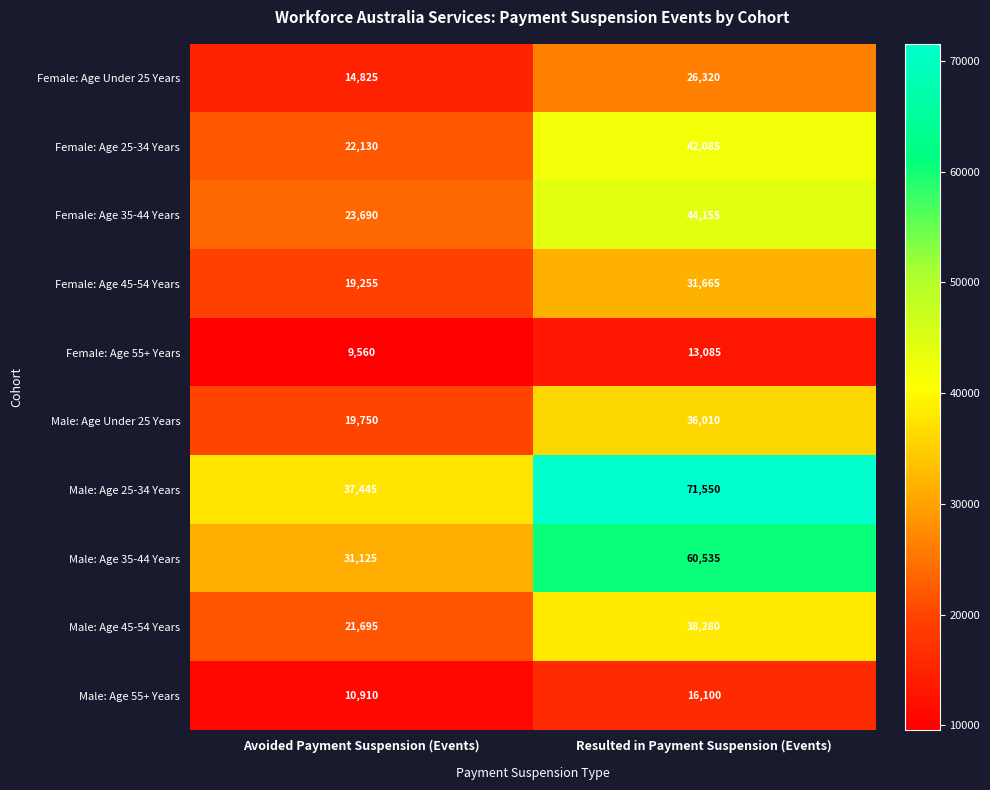

True or false: Female: Age 55+ Years has a value of 13085 at Resulted in Payment Suspension (Events).

True